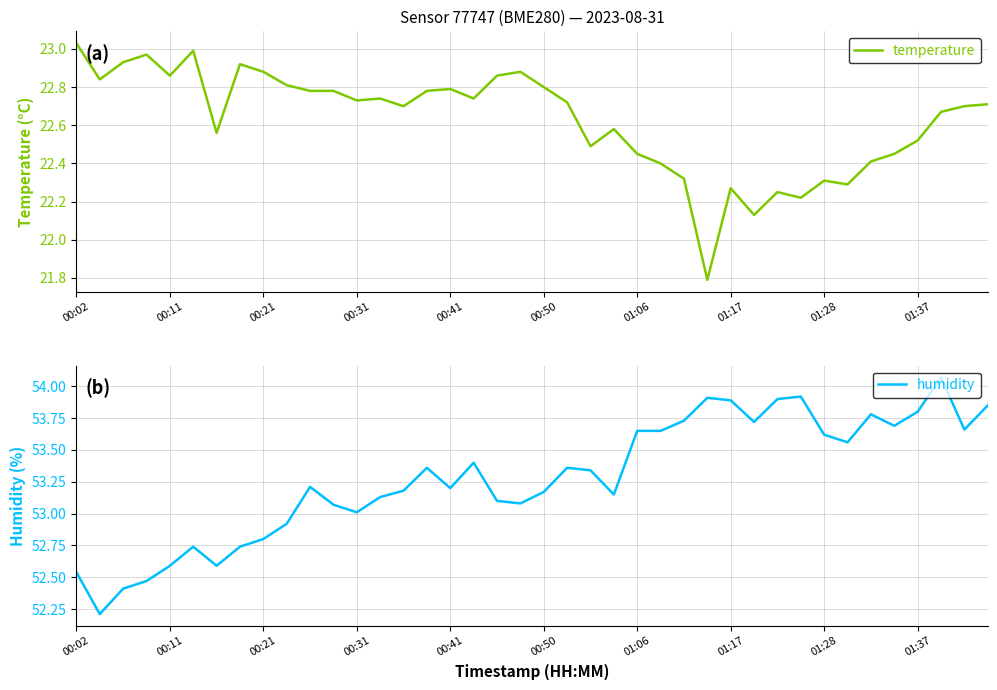

Reading right to left, what are all the values shown in this chart?

temperature: 22.7	22.7	22.7	22.5	22.4	22.4	22.3	22.3	22.2	22.2	22.1	22.3	21.8	22.3	22.4	22.4	22.6	22.5	22.7	22.8	22.9	22.9	22.7	22.8	22.8	22.7	22.7	22.7	22.8	22.8	22.8	22.9	22.9	22.6	23.0	22.9	23.0	22.9	22.8	23.0
humidity: 53.9	53.7	54.1	53.8	53.7	53.8	53.6	53.6	53.9	53.9	53.7	53.9	53.9	53.7	53.6	53.6	53.1	53.3	53.4	53.2	53.1	53.1	53.4	53.2	53.4	53.2	53.1	53.0	53.1	53.2	52.9	52.8	52.7	52.6	52.7	52.6	52.5	52.4	52.2	52.5